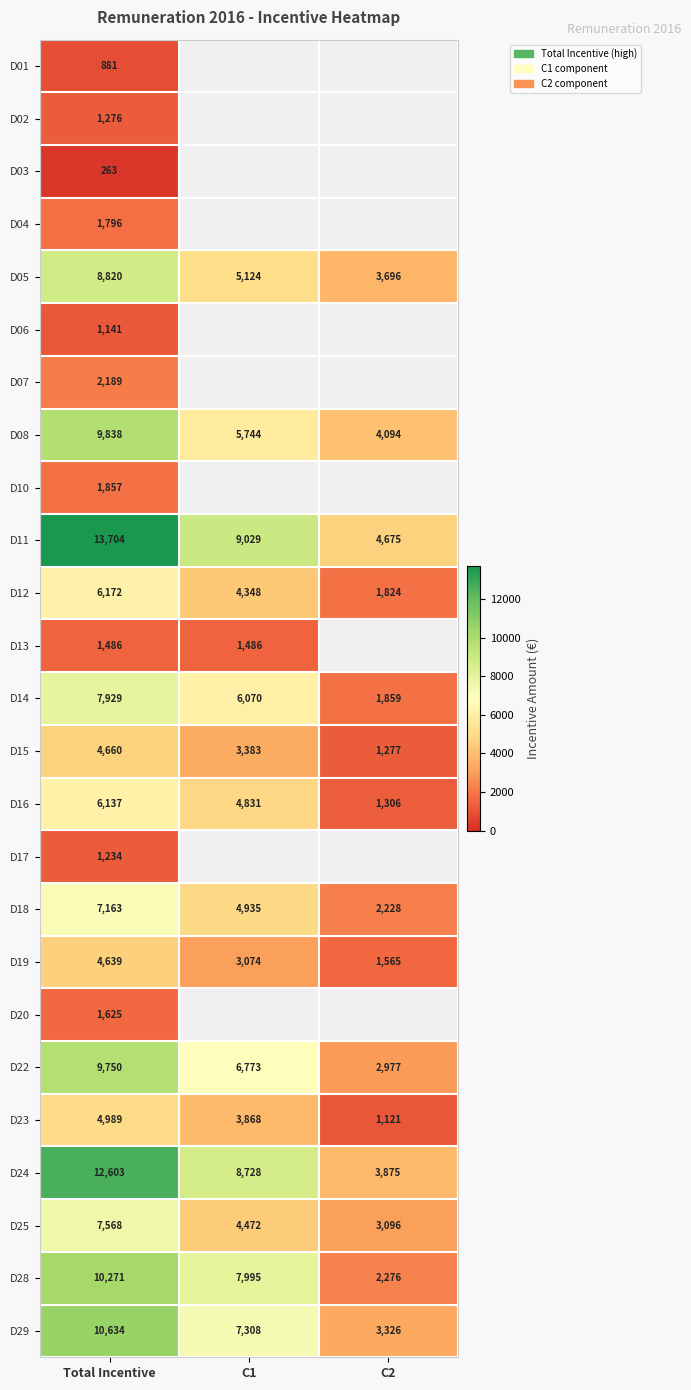

What is the minimum value for D08?

4094